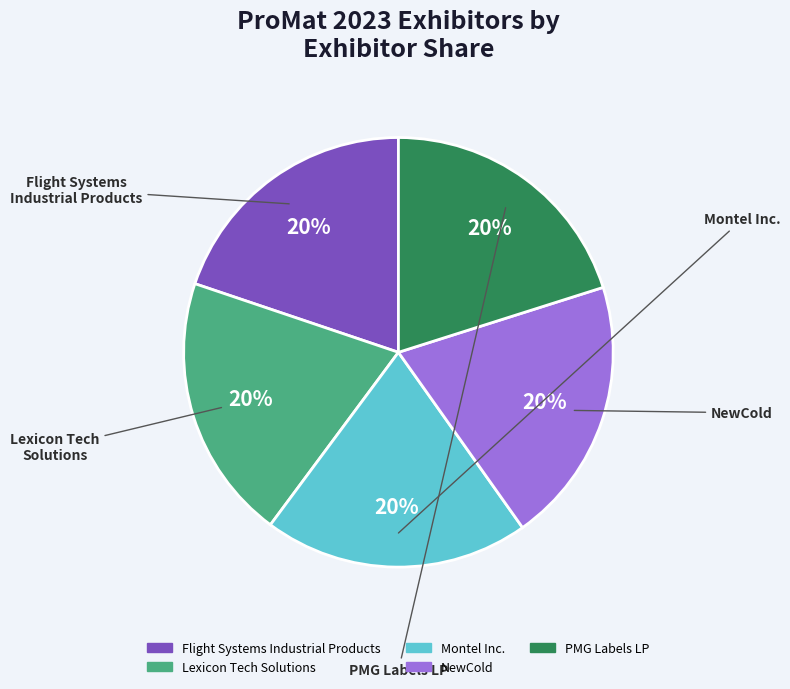

What is the smallest slice in the pie chart?

Flight Systems
Industrial Products